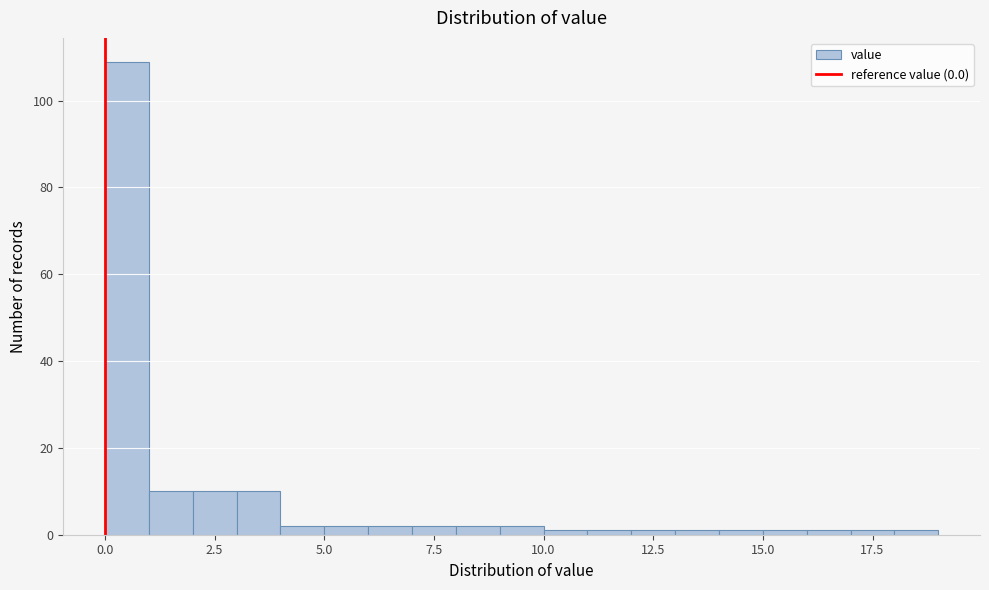

Around what value on the x-axis is the tallest bar? Give the approximate position of its centre, as read against the axis.

0.5